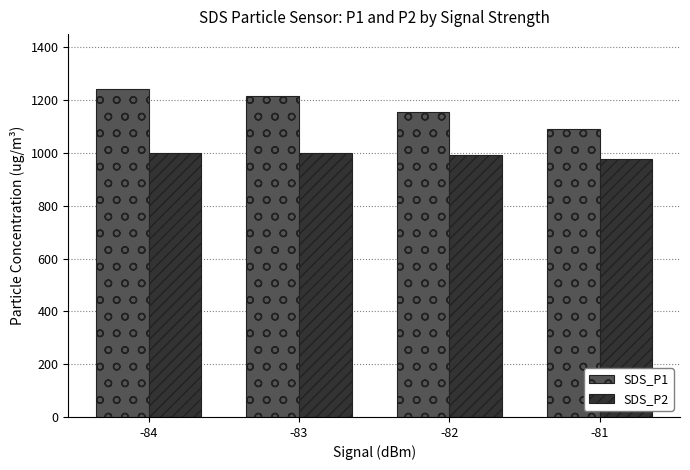

True or false: SDS_P1 has a value of 409.0 at -83.

False